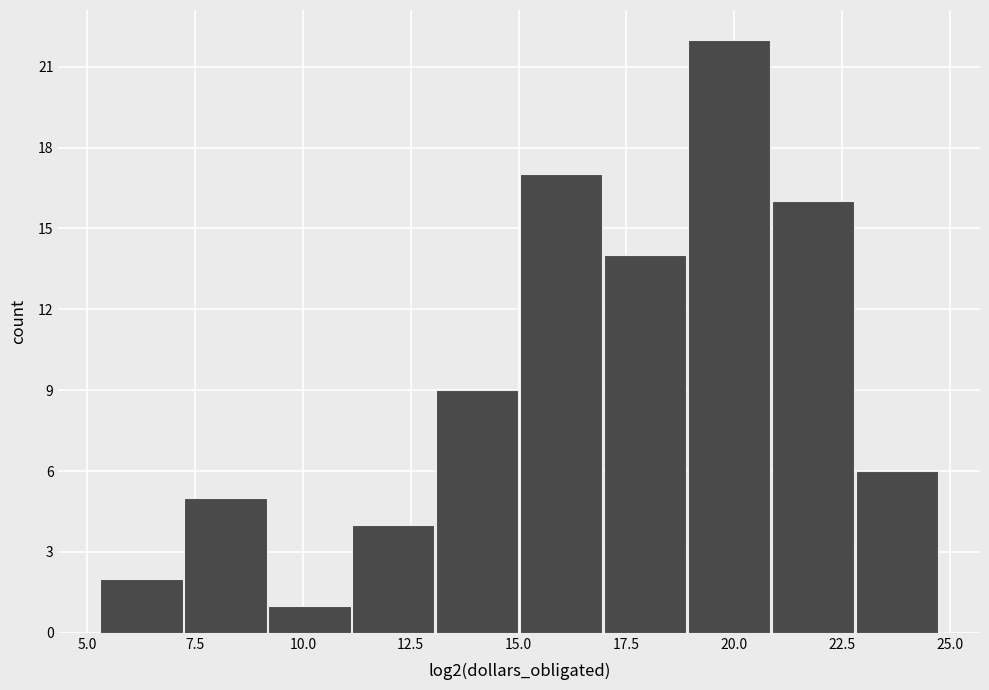

Read against the x-axis, roughly where is the centre of the tallest bar?

20.0